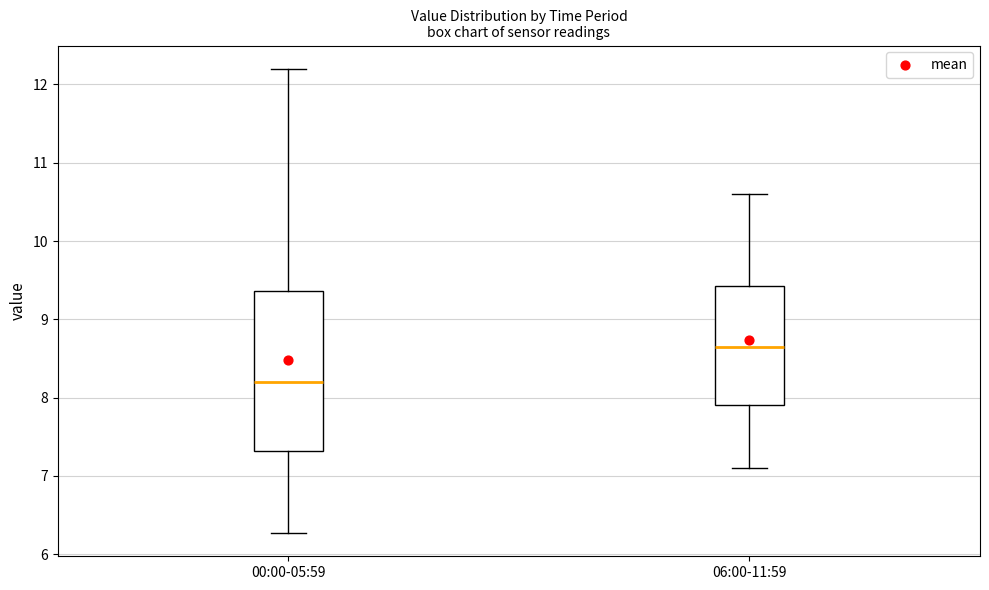

Which box is the tallest, from its lower edge to its upper edge?

00:00-05:59